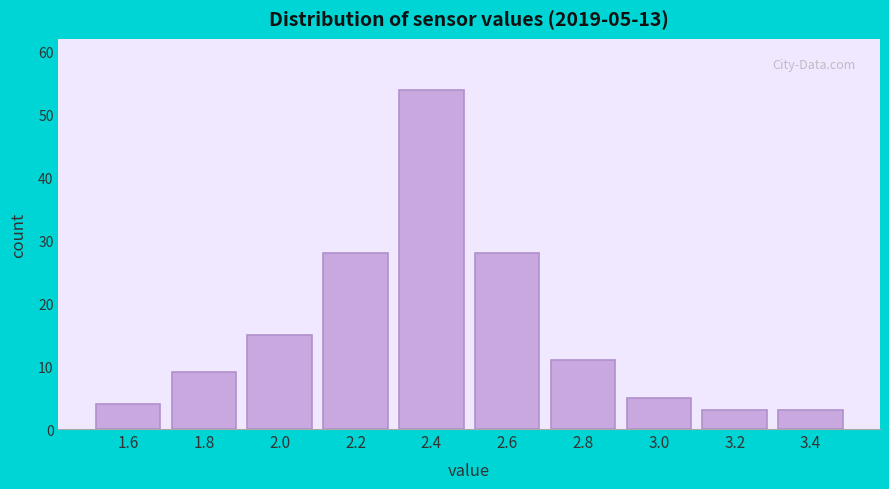

Reading left to right, what are all the values shown in this chart?

4	9	15	28	54	28	11	5	3	3